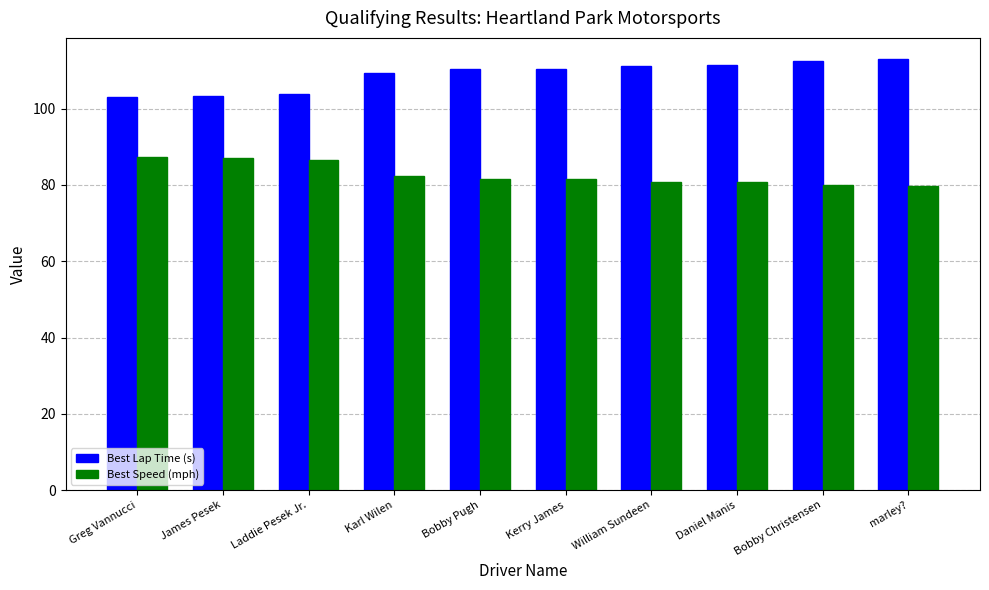

How many data points does each series have?

10